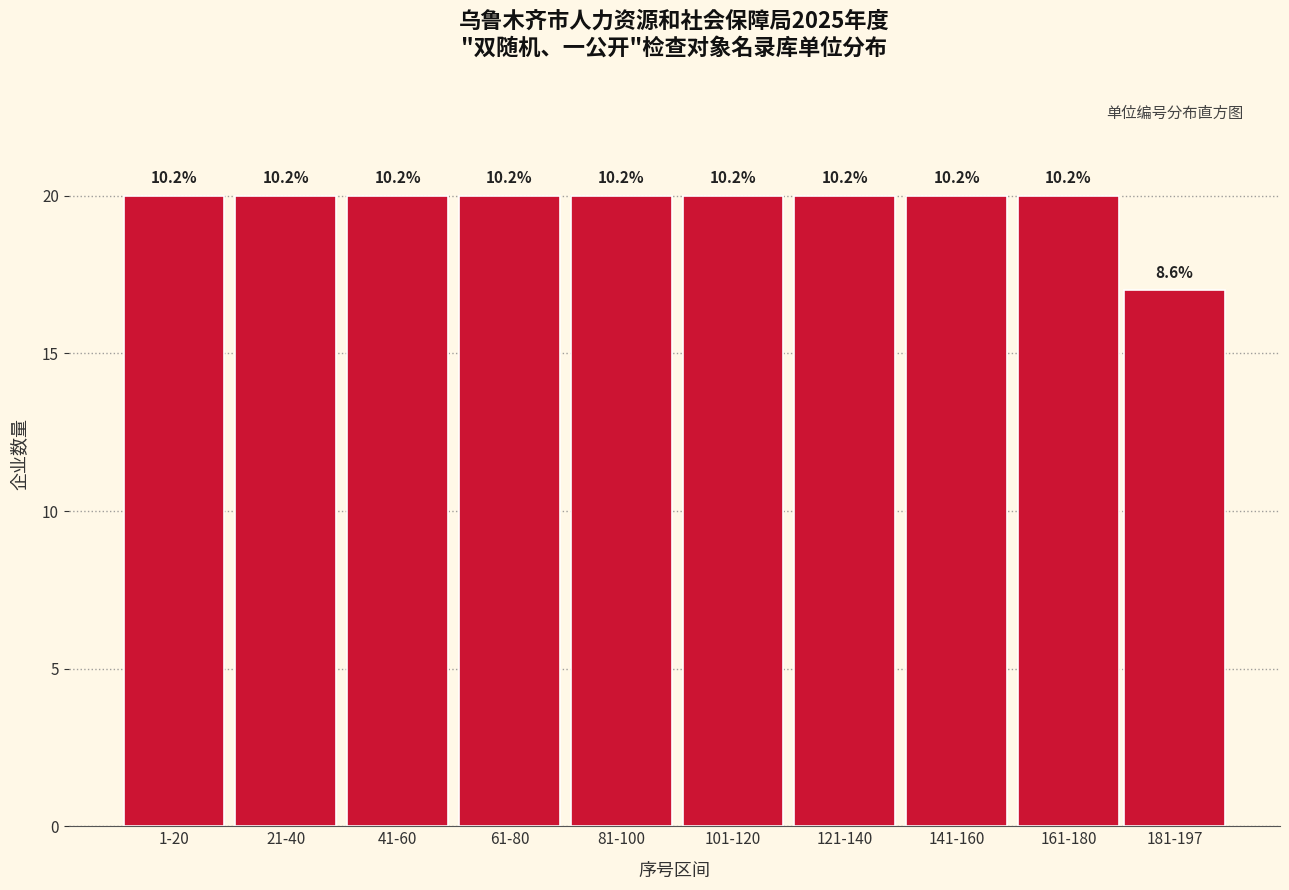

How many bars are there in total?

10